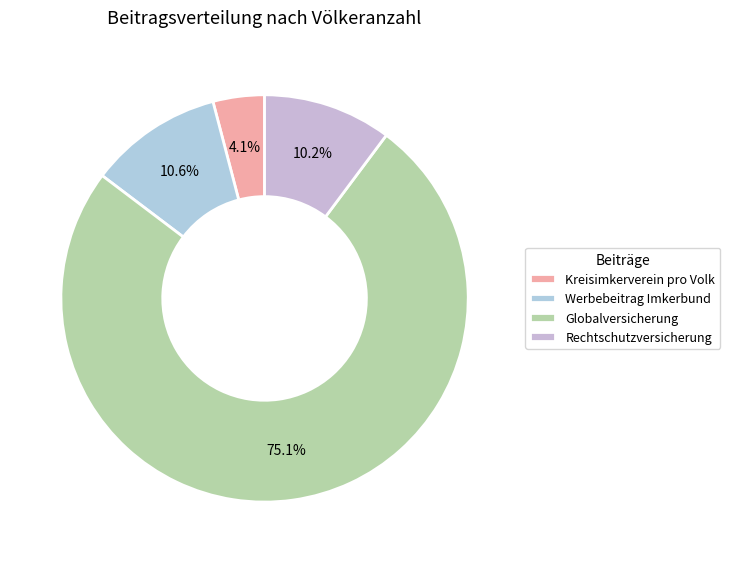

What is the ratio of the value at Rechtschutzversicherung to the value at Globalversicherung?

0.1